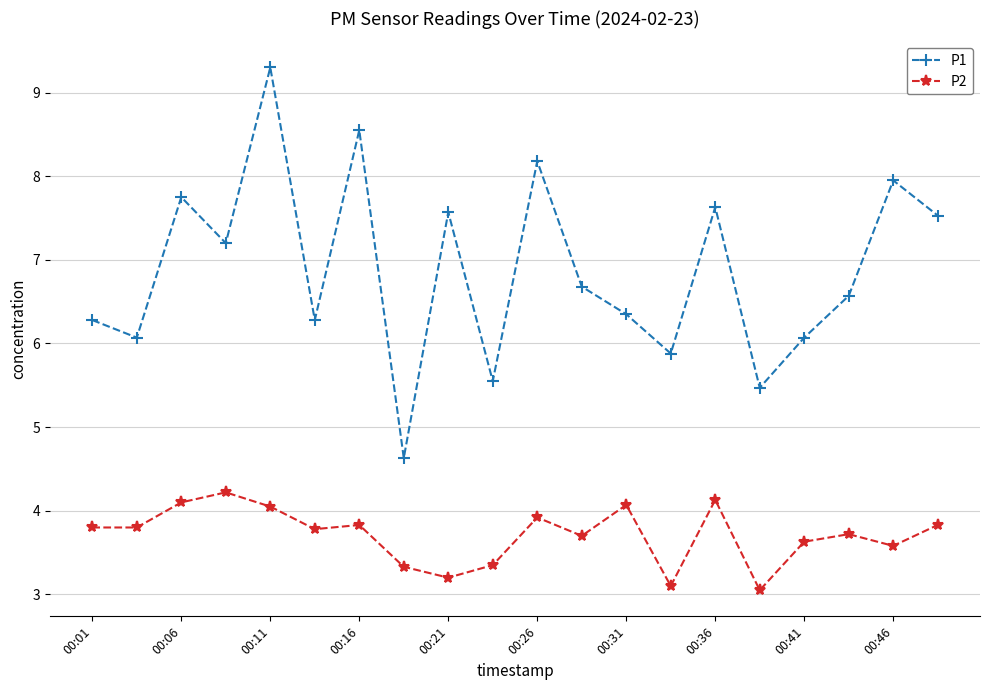

In P1, how many points are higher than both neighbors (excluding endpoints)?

7